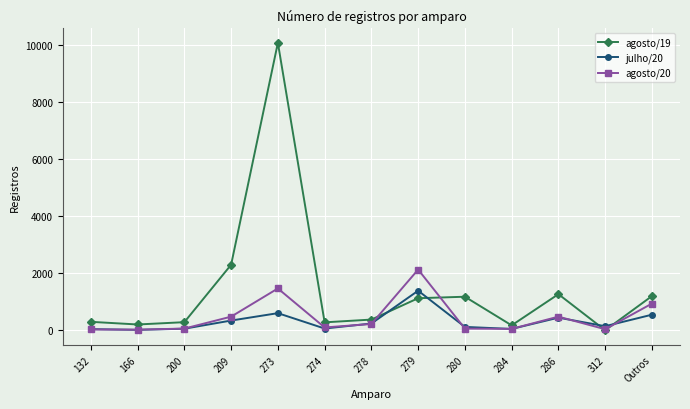

What is the highest value of the agosto/20 series?

2128